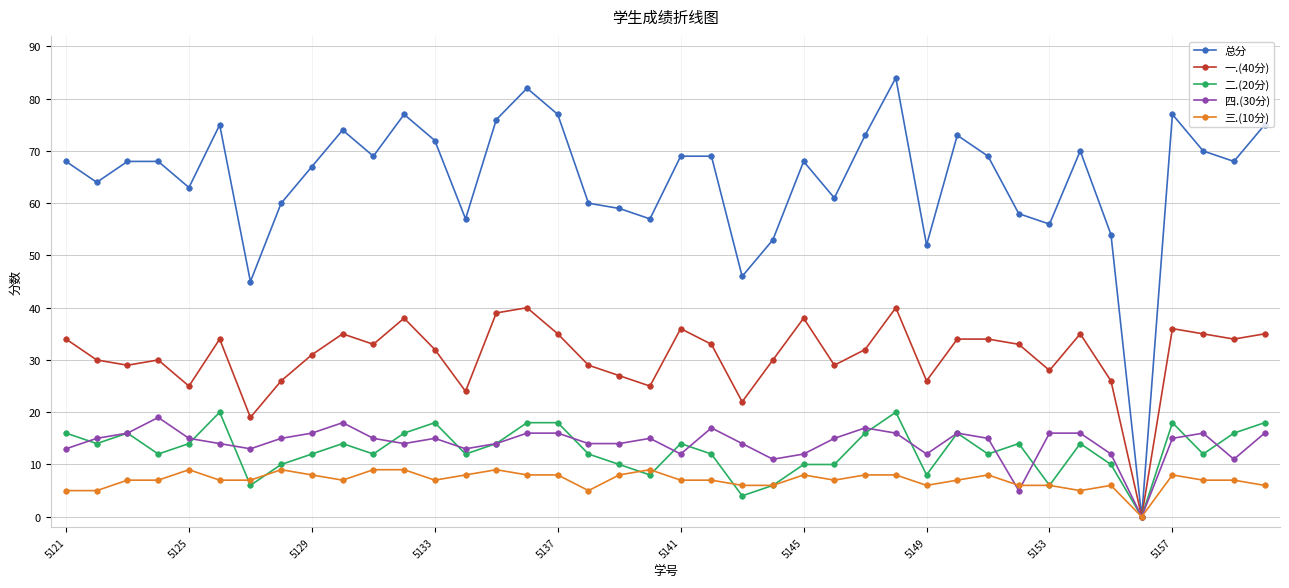

Which series has the largest total across all categories?

总分